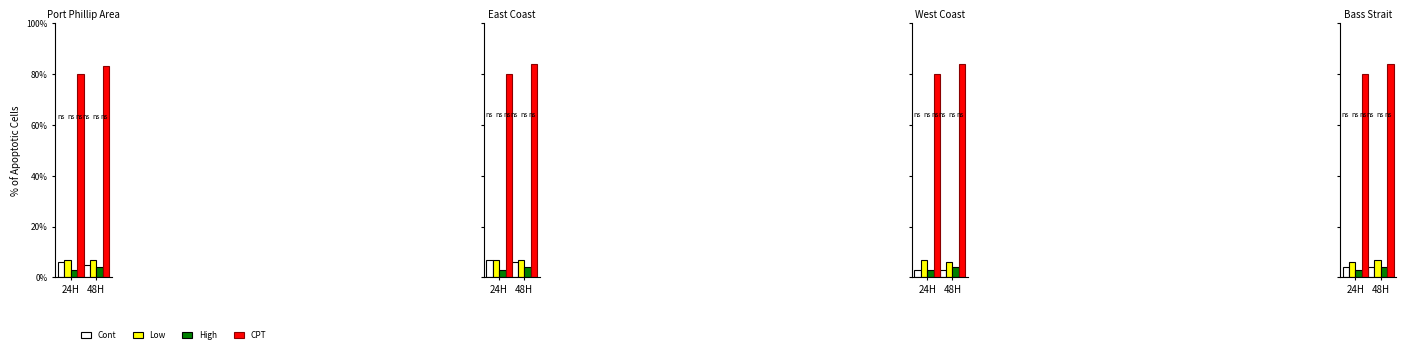

What is the maximum value for CPT?

84